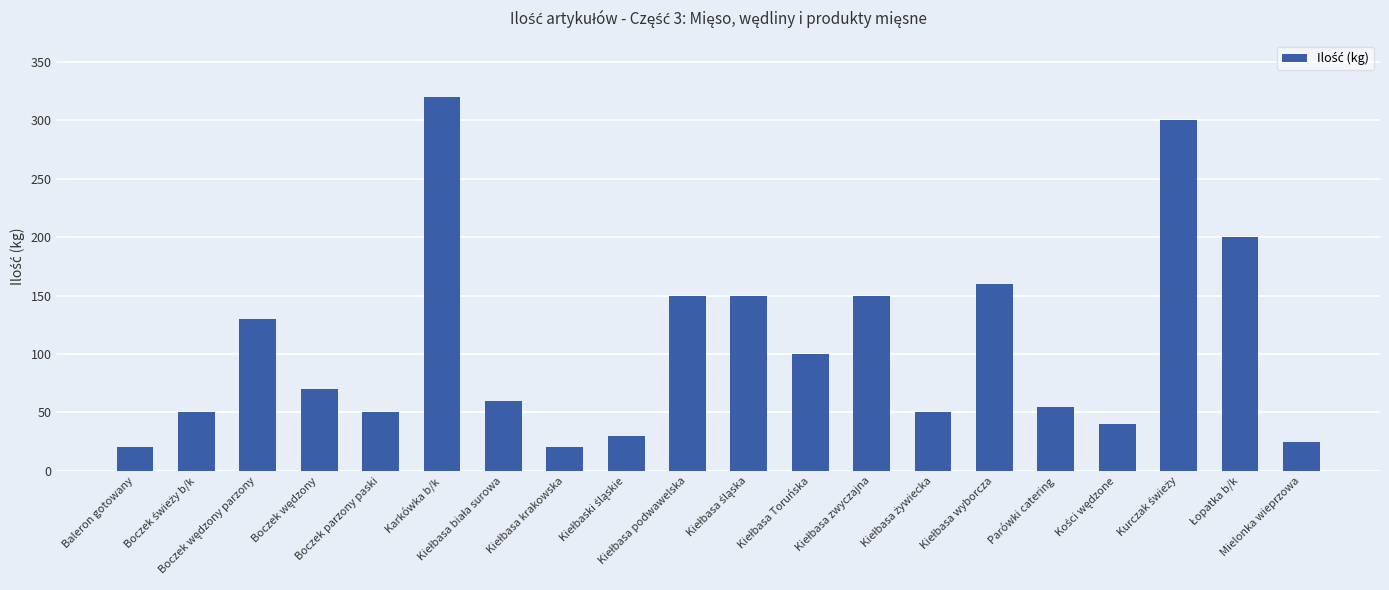

What is the maximum value shown in the chart?

320